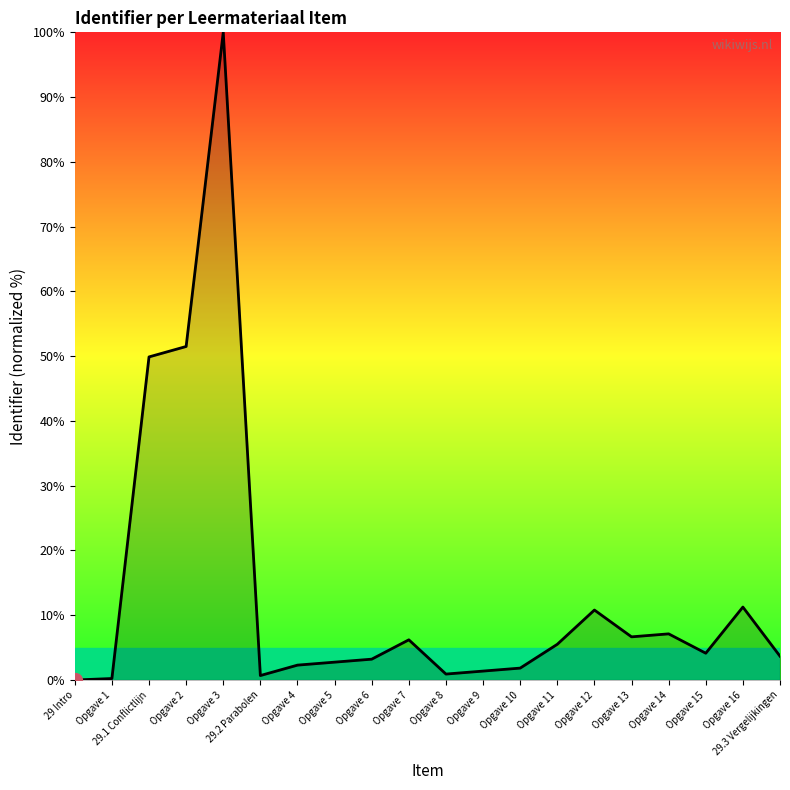

Count the number of data series in this chart.

1